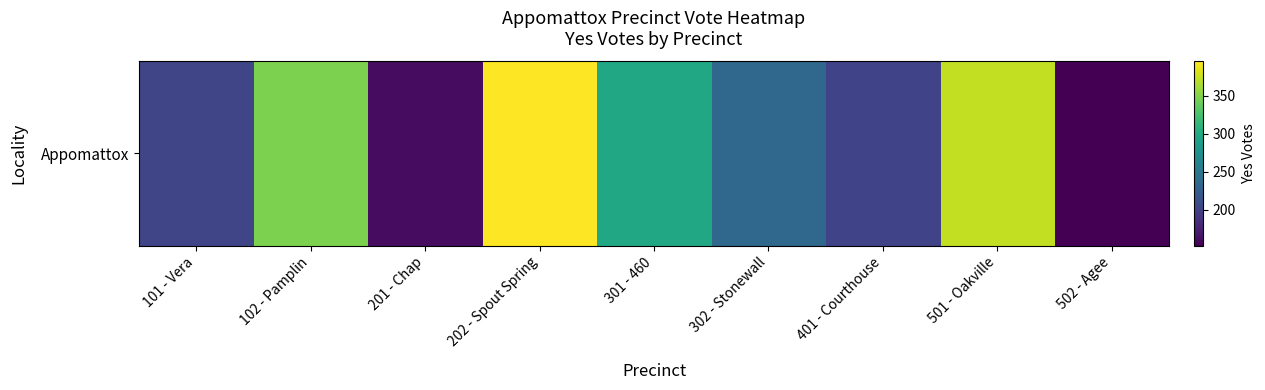

What is the sum of all values?

2367